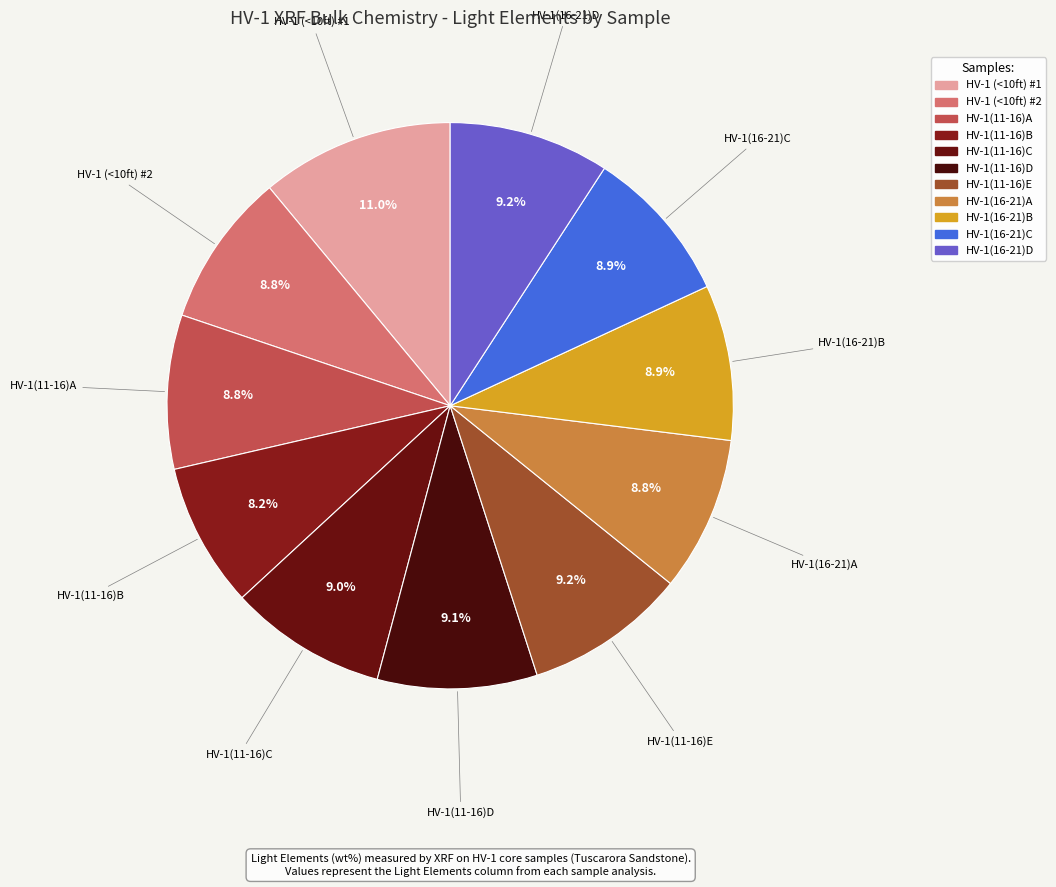

To the nearest percent, what percentage of the pie is HV-1(11-16)B?

8%